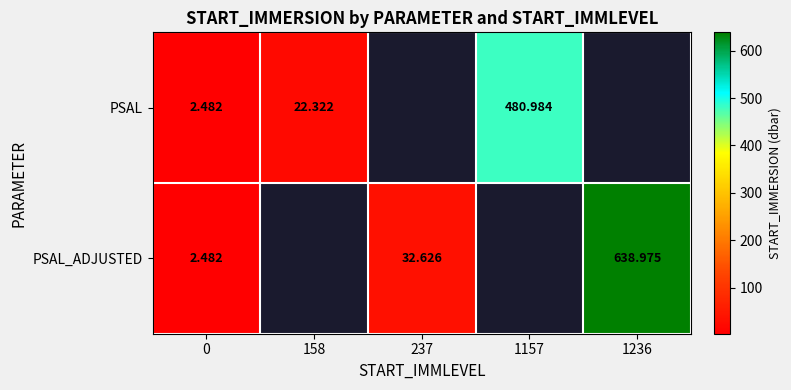

How many values in the PSAL_ADJUSTED series are below 32?

1